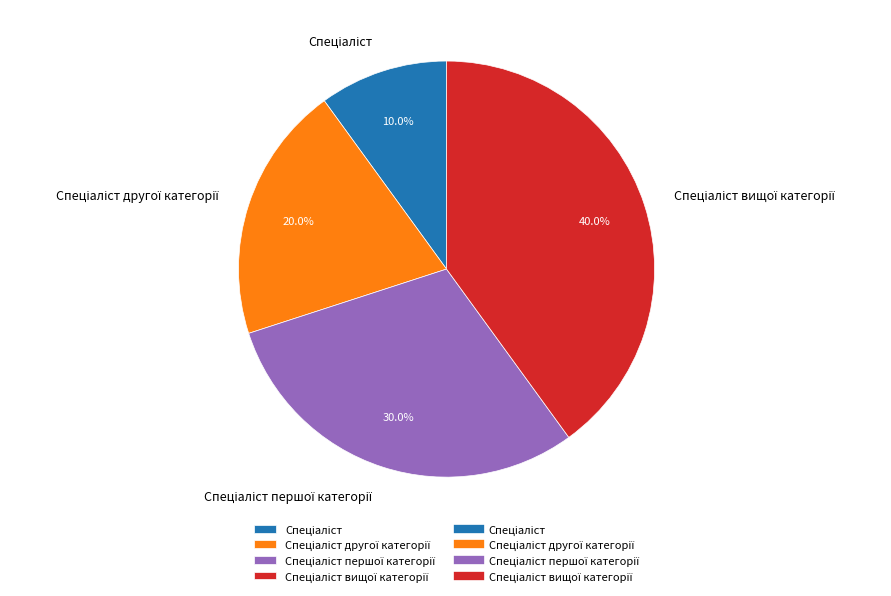

Does any single category account for the majority?

No